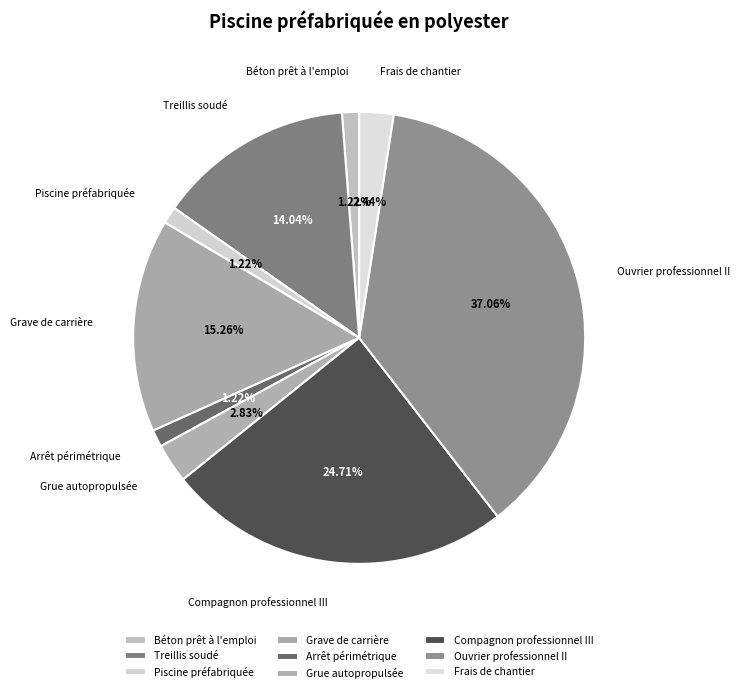

What percentage is the Frais de chantier slice, to the nearest percent?

2%